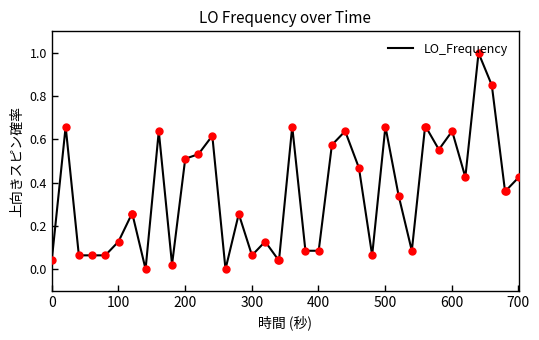

What is the difference between the maximum and minimum values?

1.0